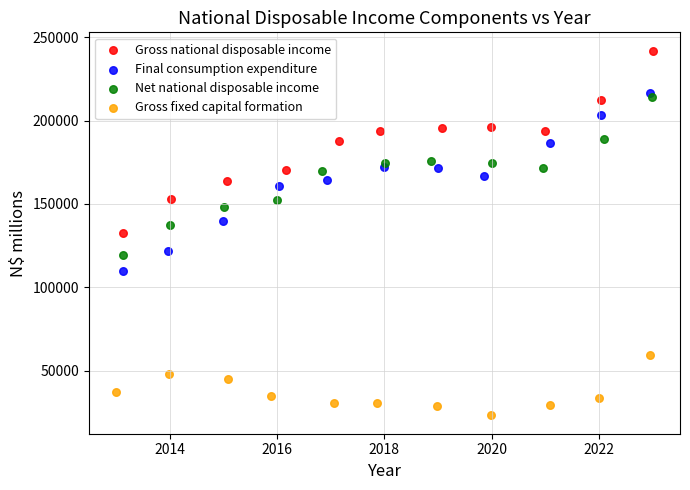

What are all the series names shown in the legend?

Gross national disposable income, Final consumption expenditure, Net national disposable income, Gross fixed capital formation